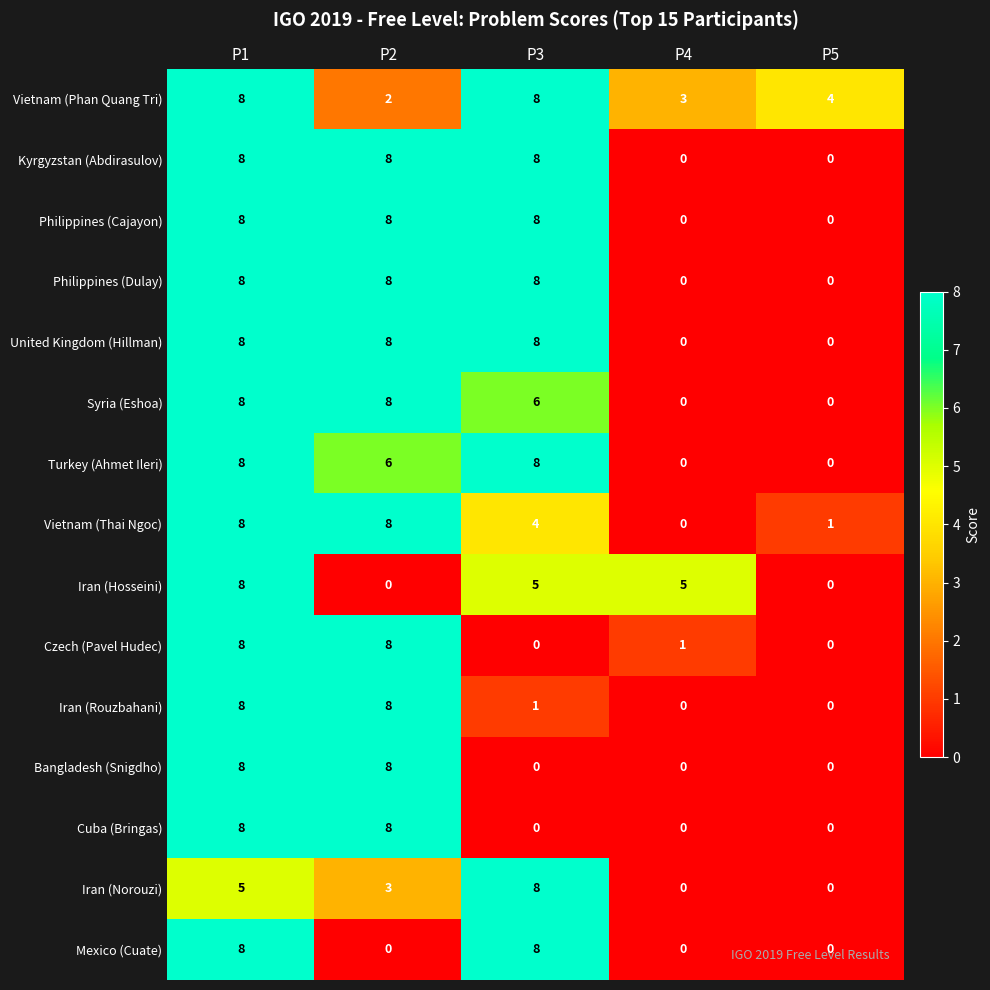

At which category is the sum across all series the highest?

P1